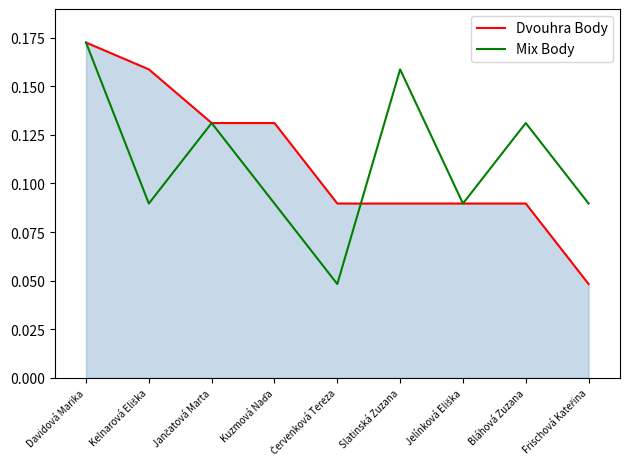

The Mix Body series shows 0.3 at Slatinská Zuzana. True or false?

False